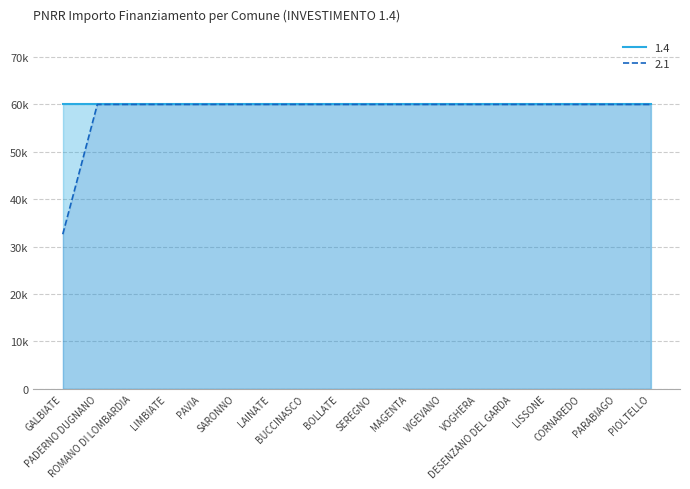

Which label corresponds to the largest value in the chart?

PADERNO DUGNANO